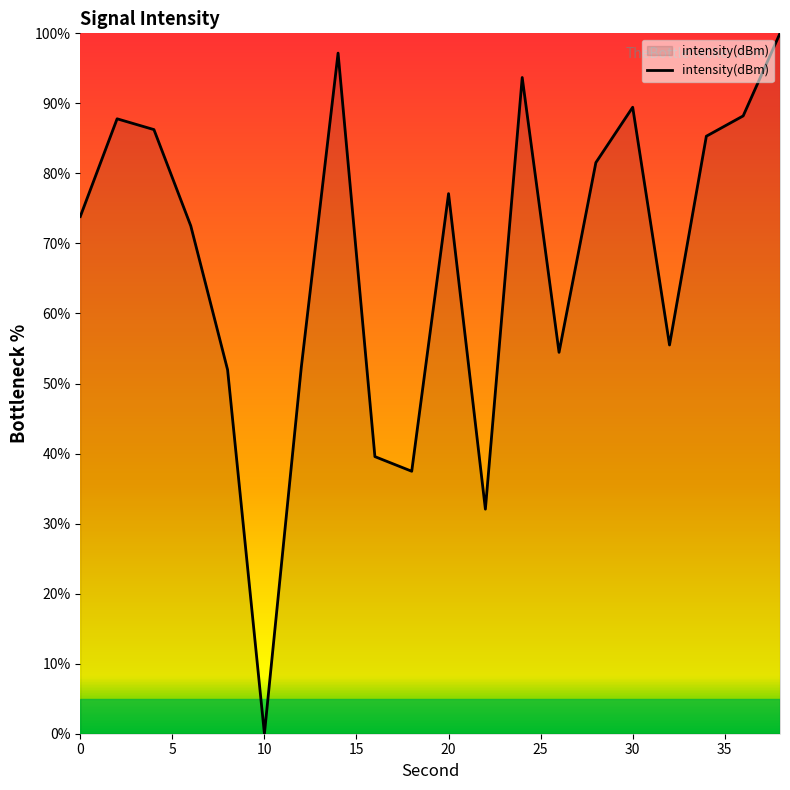

Count the number of data series in this chart.

1